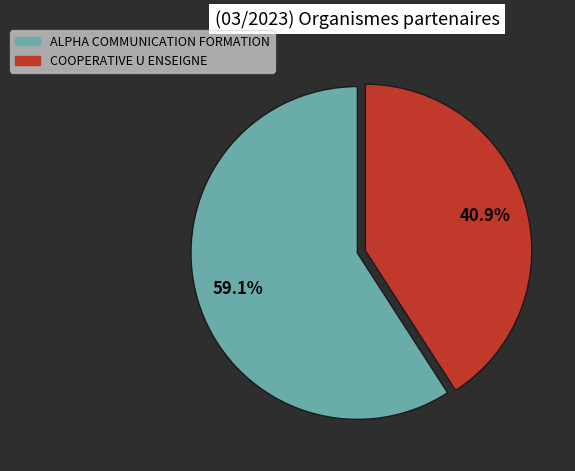

To the nearest percent, what is the difference between the largest and smallest slice percentages?

18%